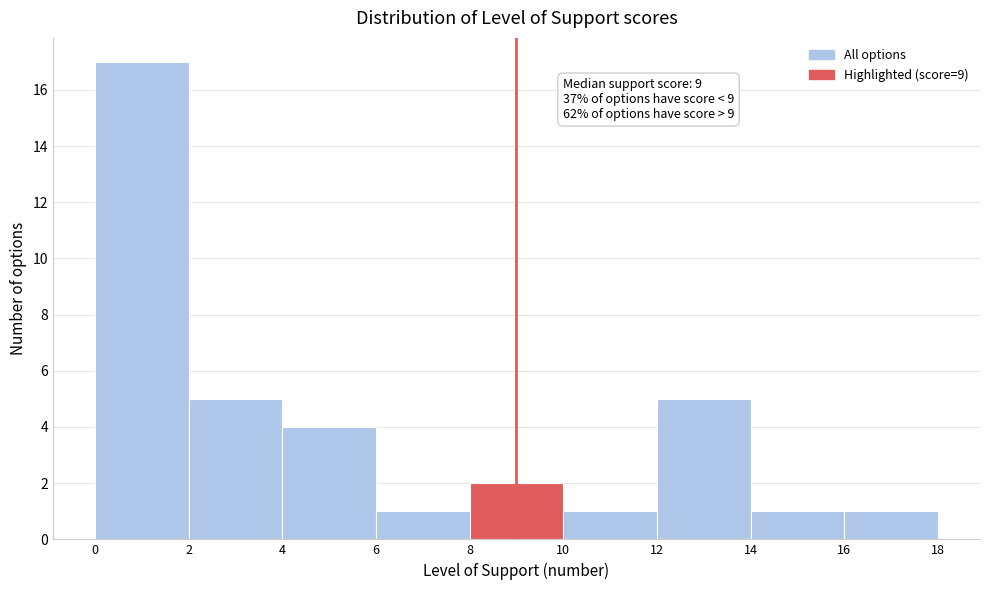

Which range on the x-axis has the tallest bar?

0 to 2